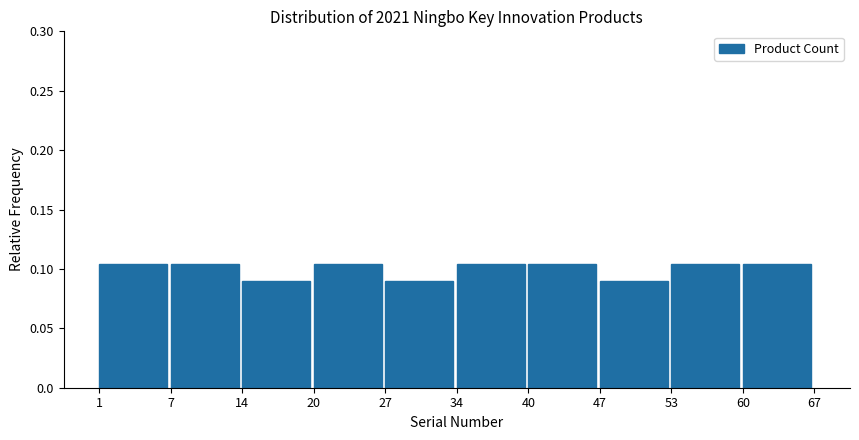

What is the sum of all values?

1.0